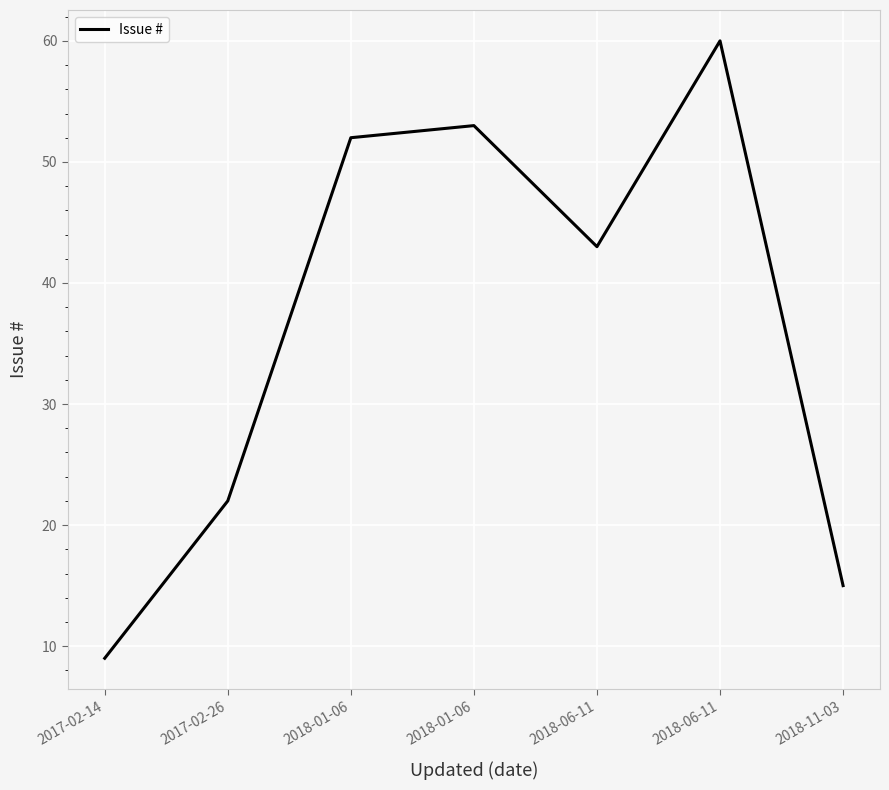

True or false: there are more than 2 points higher than both neighbors.

False